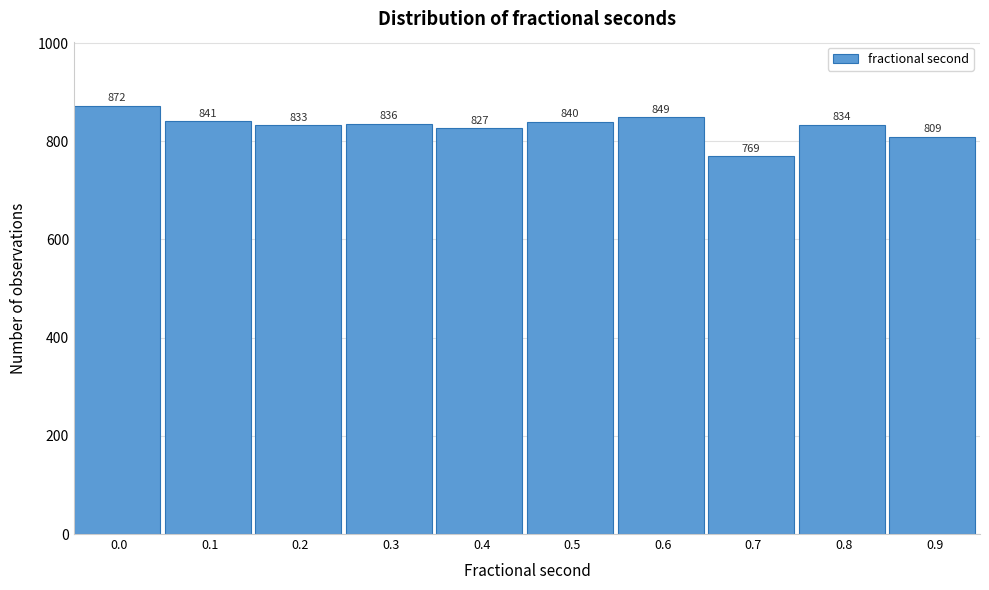

Reading left to right, list all the values displayed in this chart.

872	841	833	836	827	840	849	769	834	809